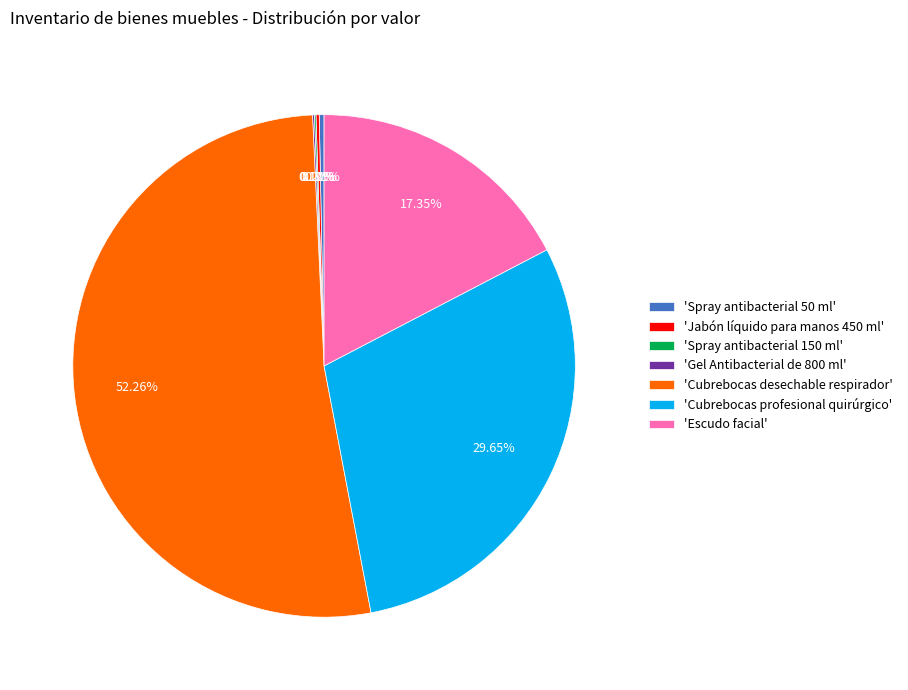

Which category has the biggest portion of the pie?

'Cubrebocas desechable respirador'